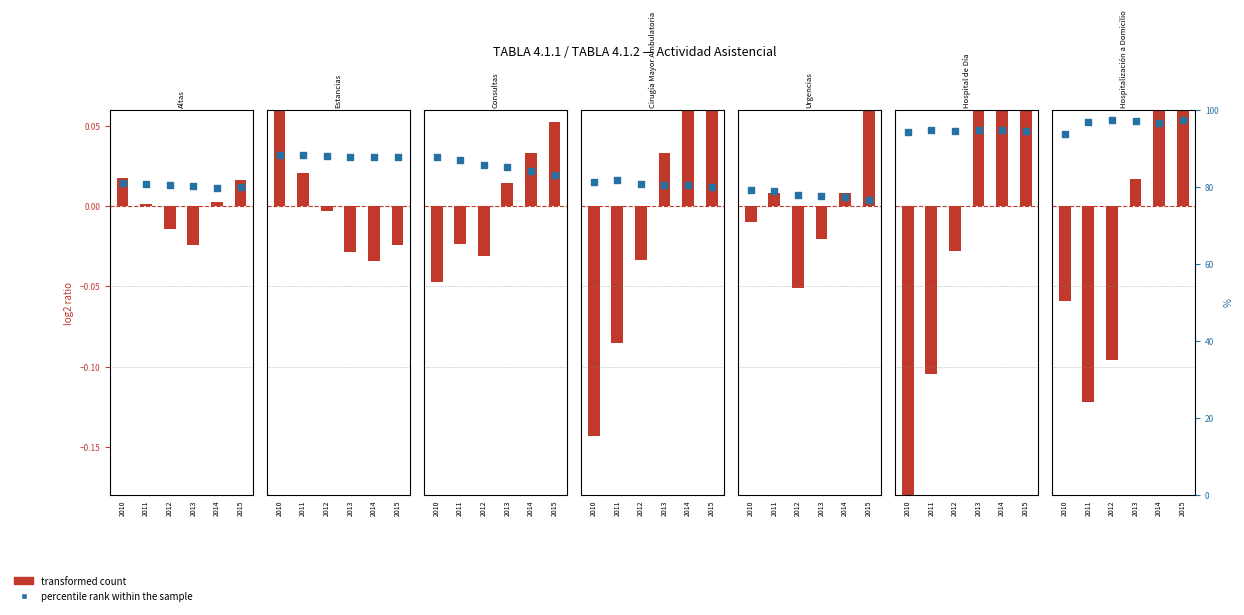

Which series has the largest total across all categories?

percentile rank within the sample